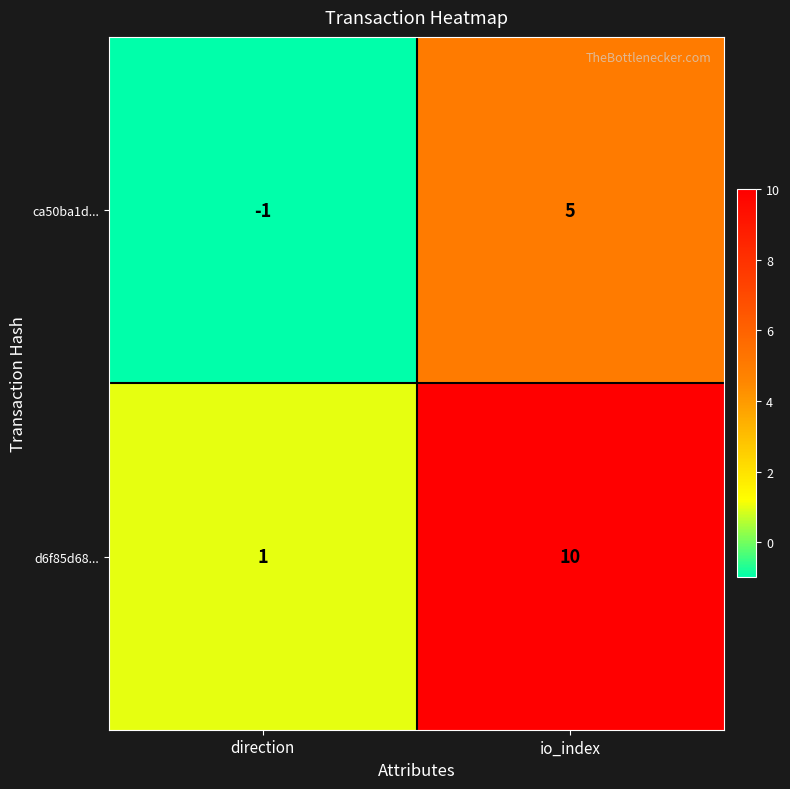

What is the sum of all ca50ba1d... values?

4